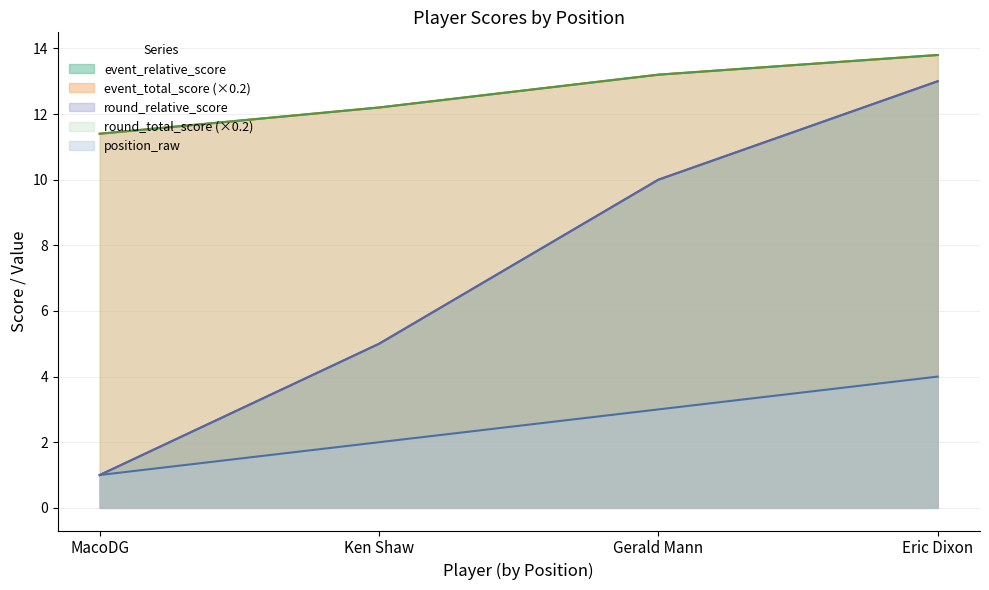

Where is round_total_score nearest to the value 12?

Ken Shaw